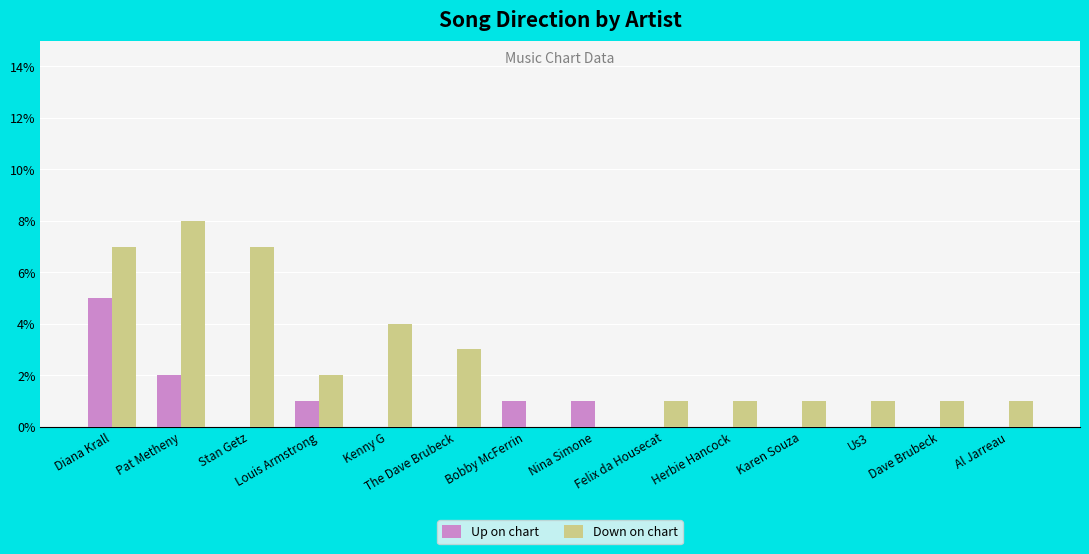

The Up on chart series shows 0.0 at Karen Souza. True or false?

True